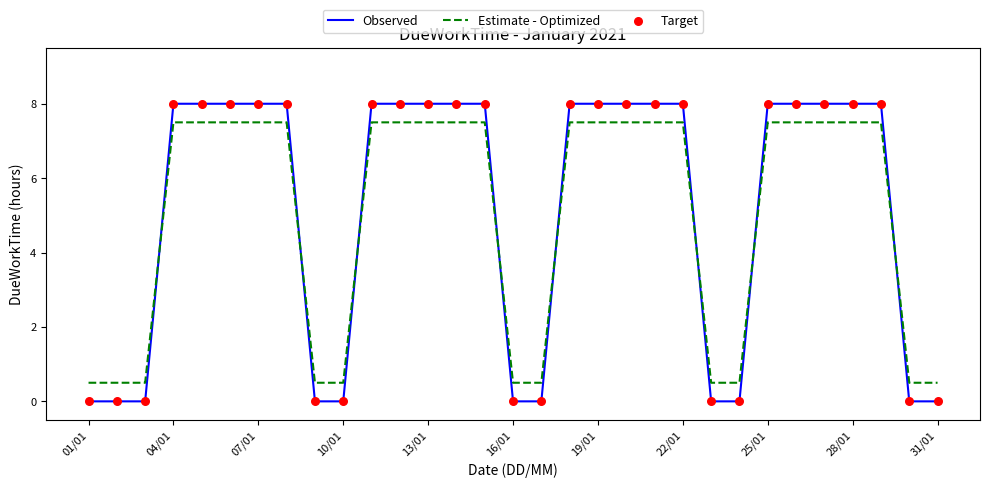

Which series has the largest range (max minus min)?

Observed